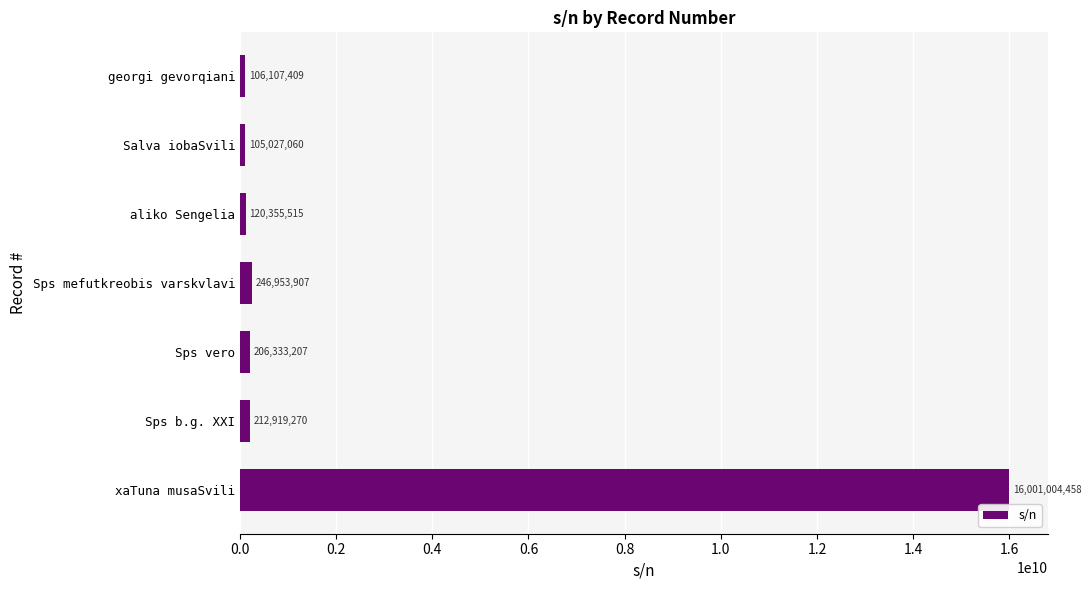

Is it true that the value at xaTuna musaSvili is 16001004458?

True